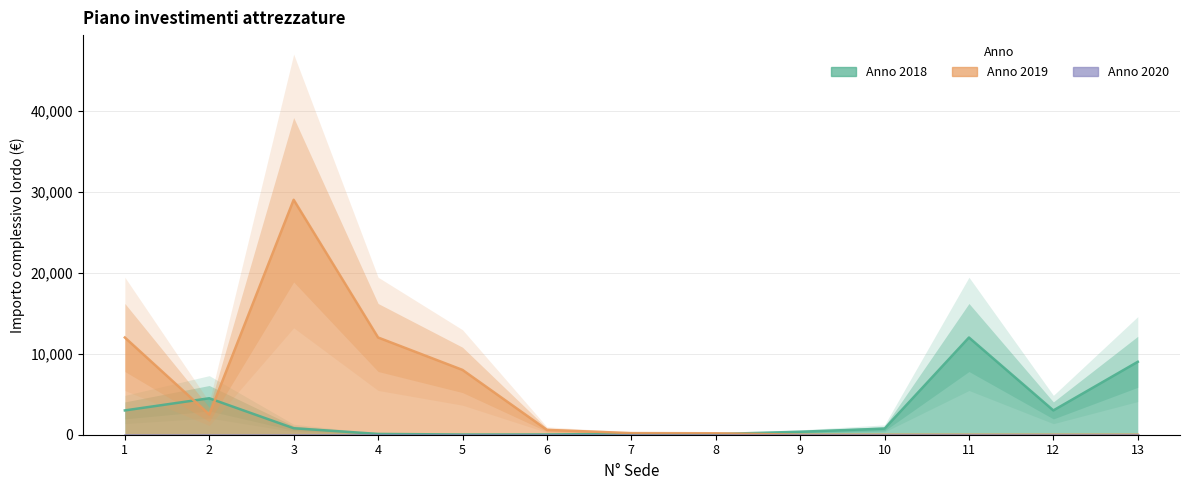

Is the value of Anno 2018 at 5 greater than the value of Anno 2019 at 5?

No